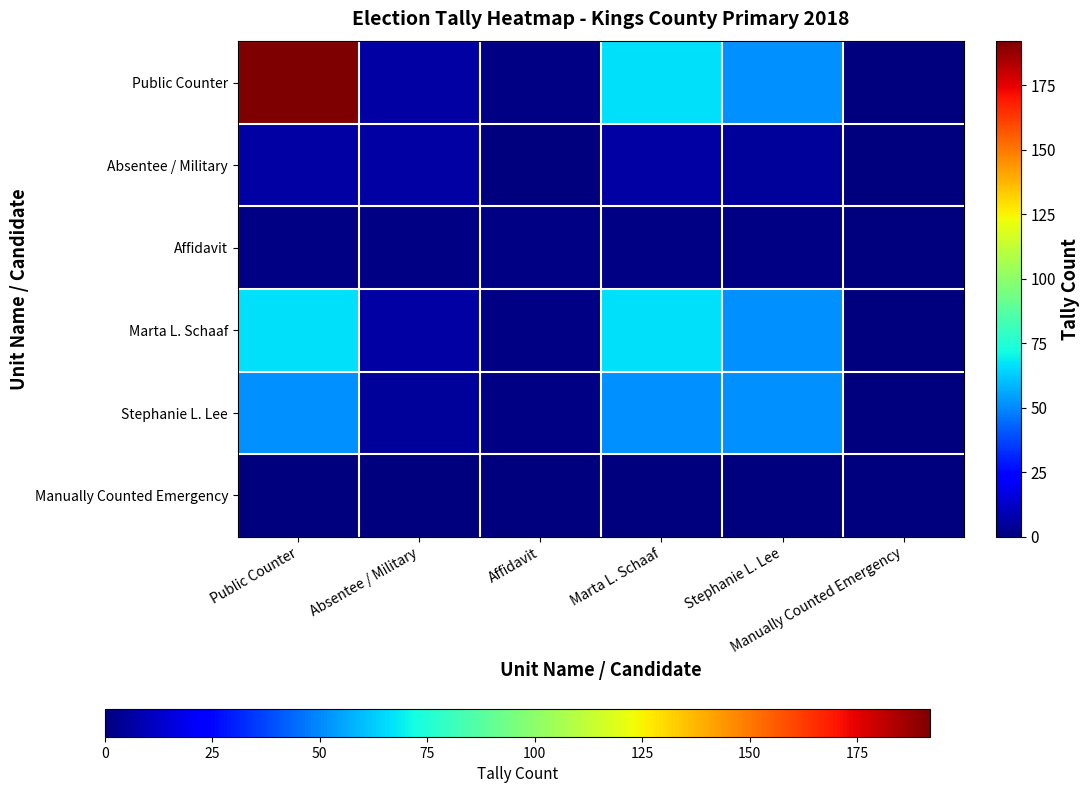

Between Public Counter and Absentee / Military, which series saw the biggest shift?

Public Counter